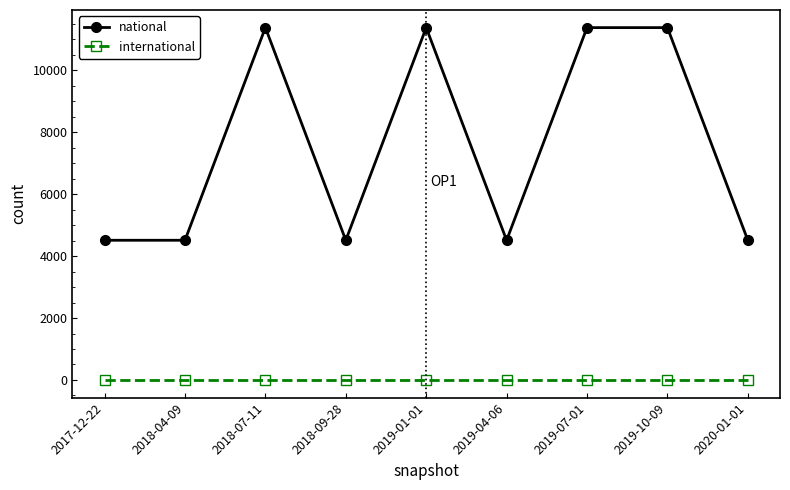

True or false: international and national intersect in this chart.

False